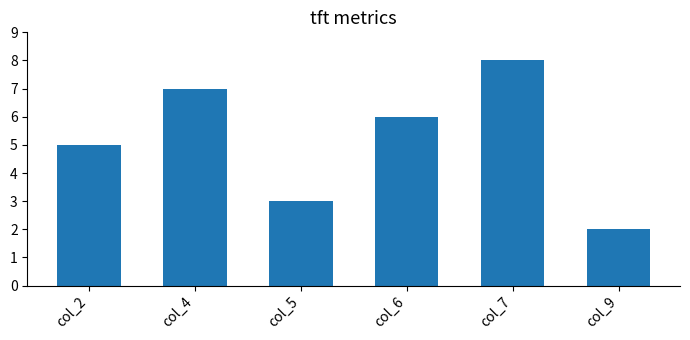

What is the value of the 1st bar from the left?

5